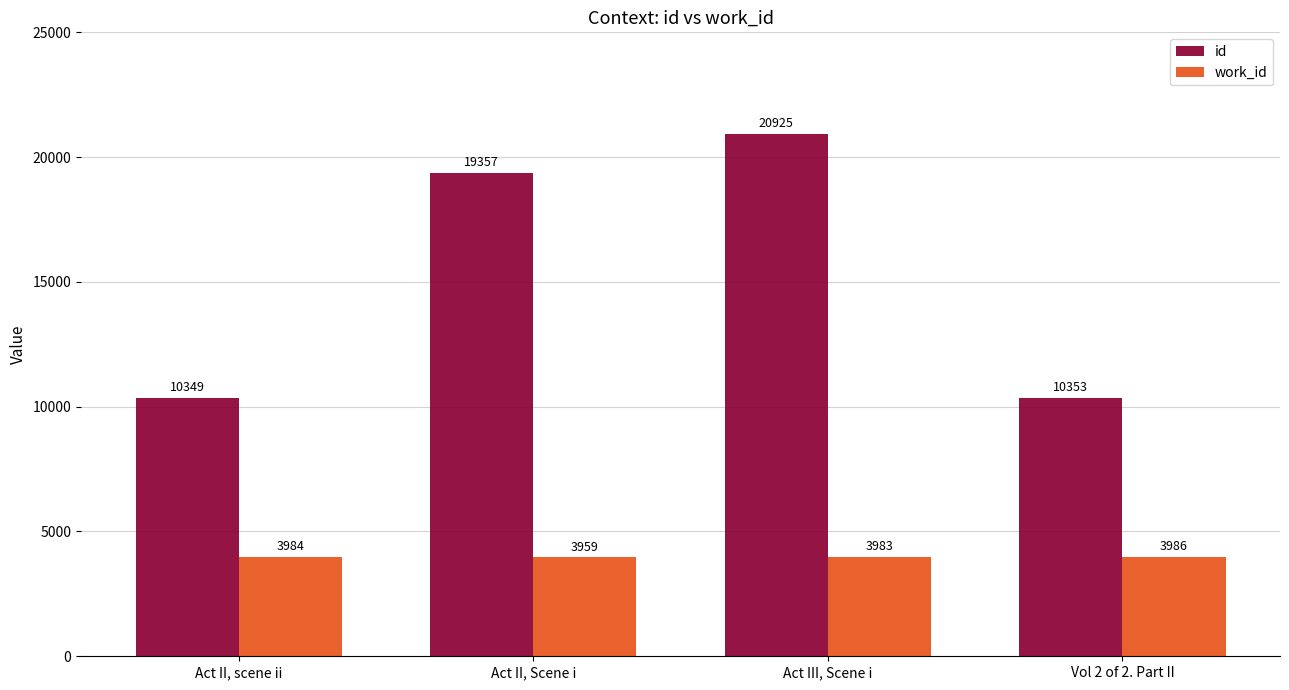

At how many categories does at least one series exceed 12654?

2